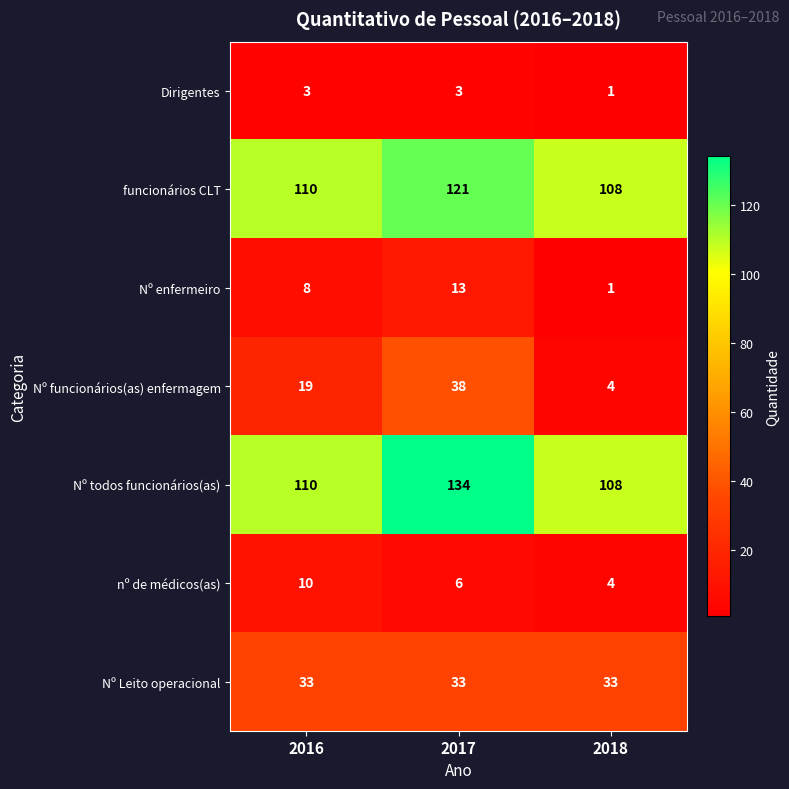

Rank the series at 2017 from highest to lowest value.

Nº todos funcionários(as), funcionários CLT, Nº funcionários(as) enfermagem, Nº Leito operacional, Nº enfermeiro, nº de médicos(as), Dirigentes